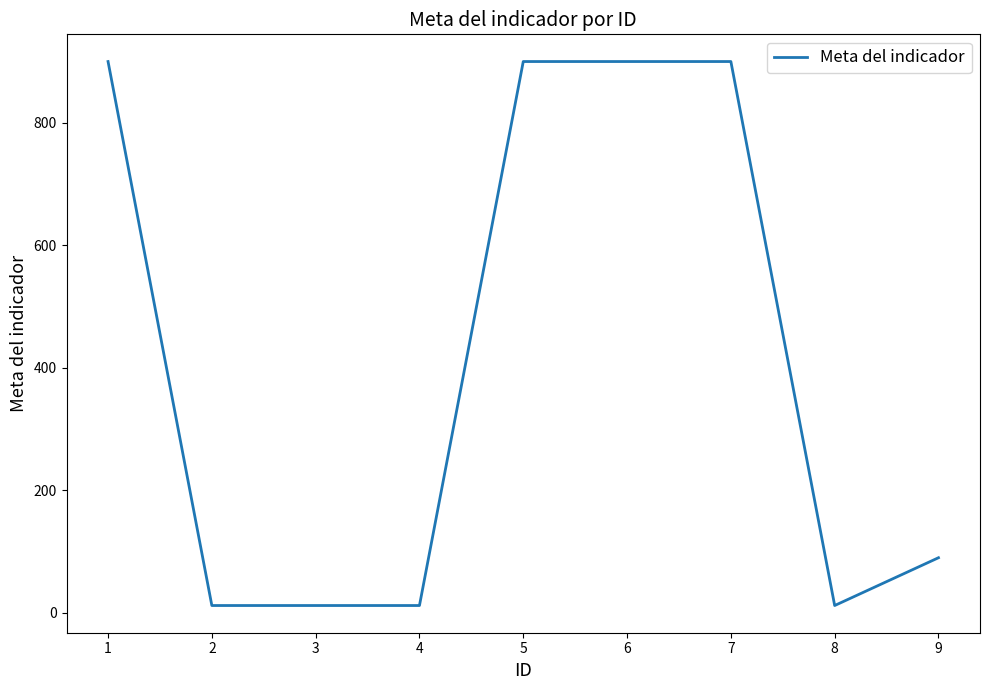

The value at 9 is 90. True or false?

True